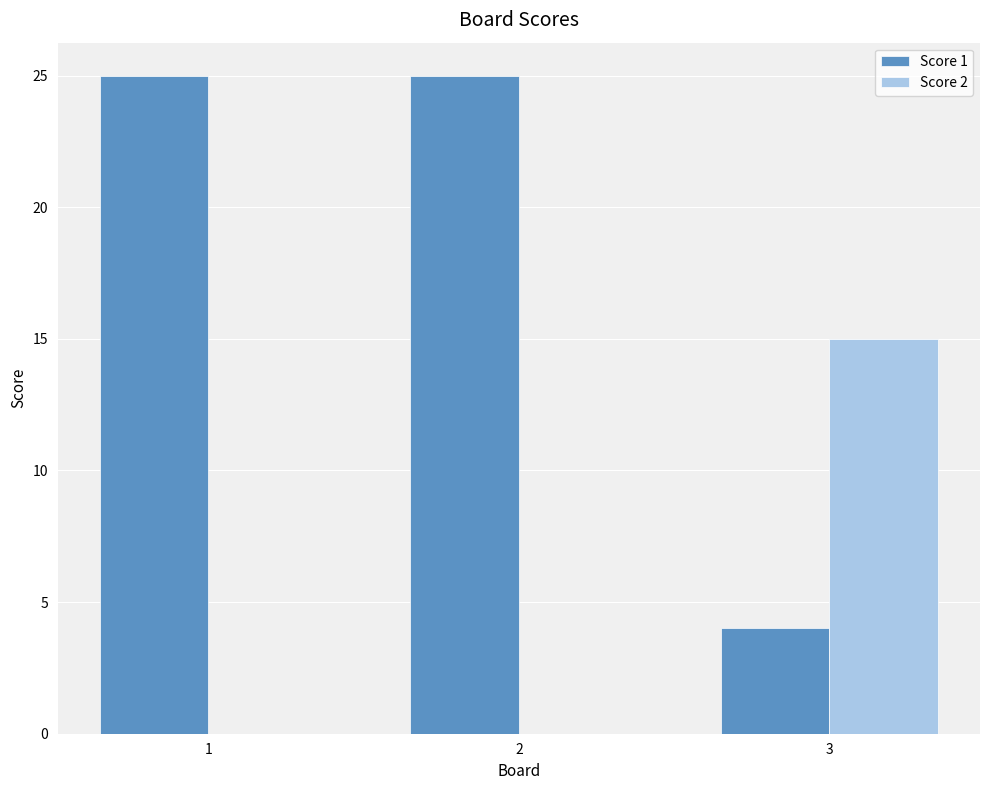

Read the Score 2 value at 3, to the nearest 10.

20